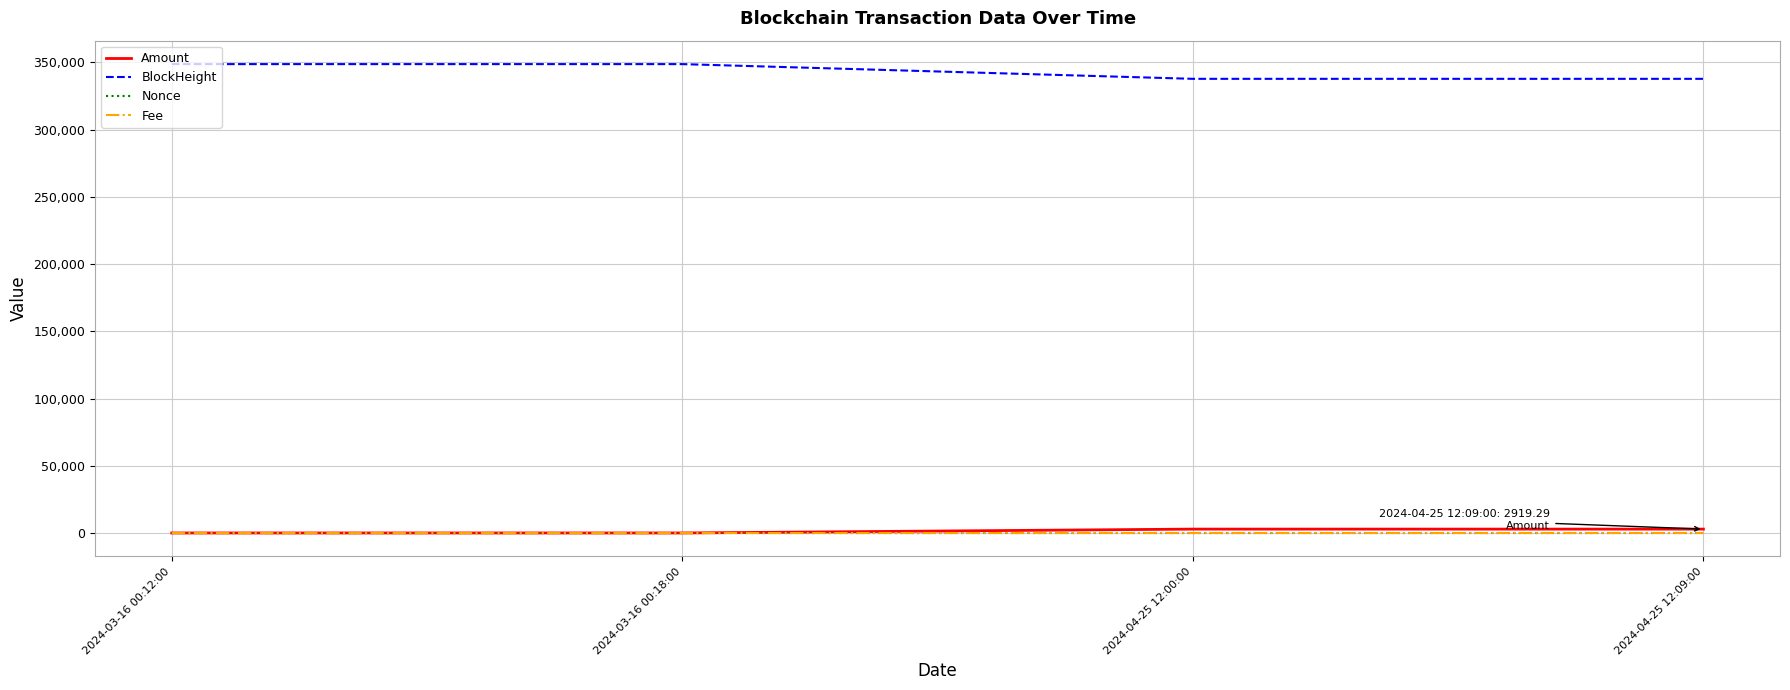

At how many categories does at least one series exceed 236755?

4